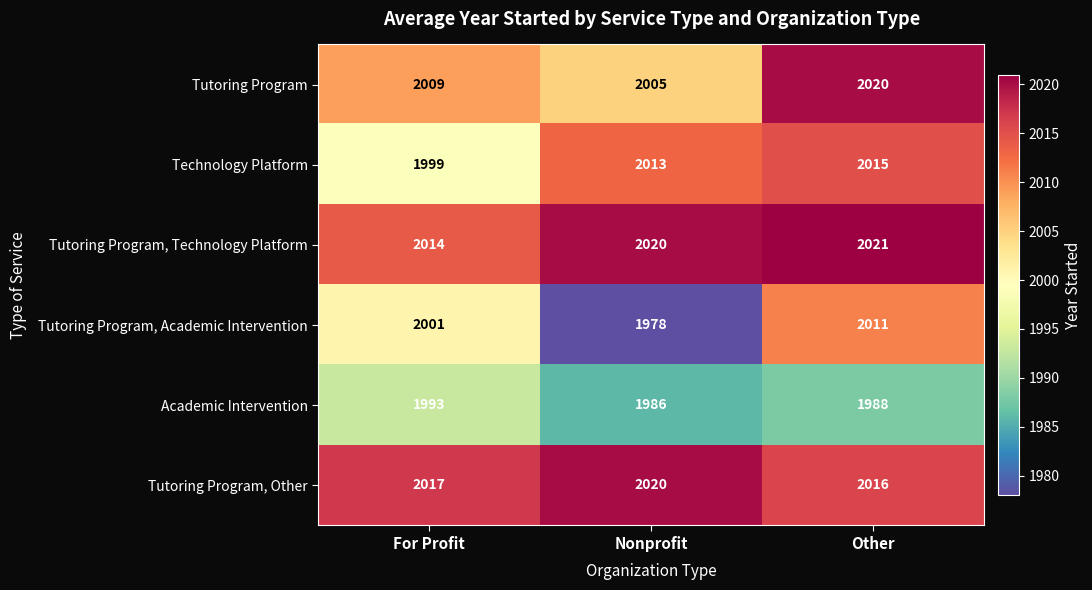

Count the number of categories in the chart.

3